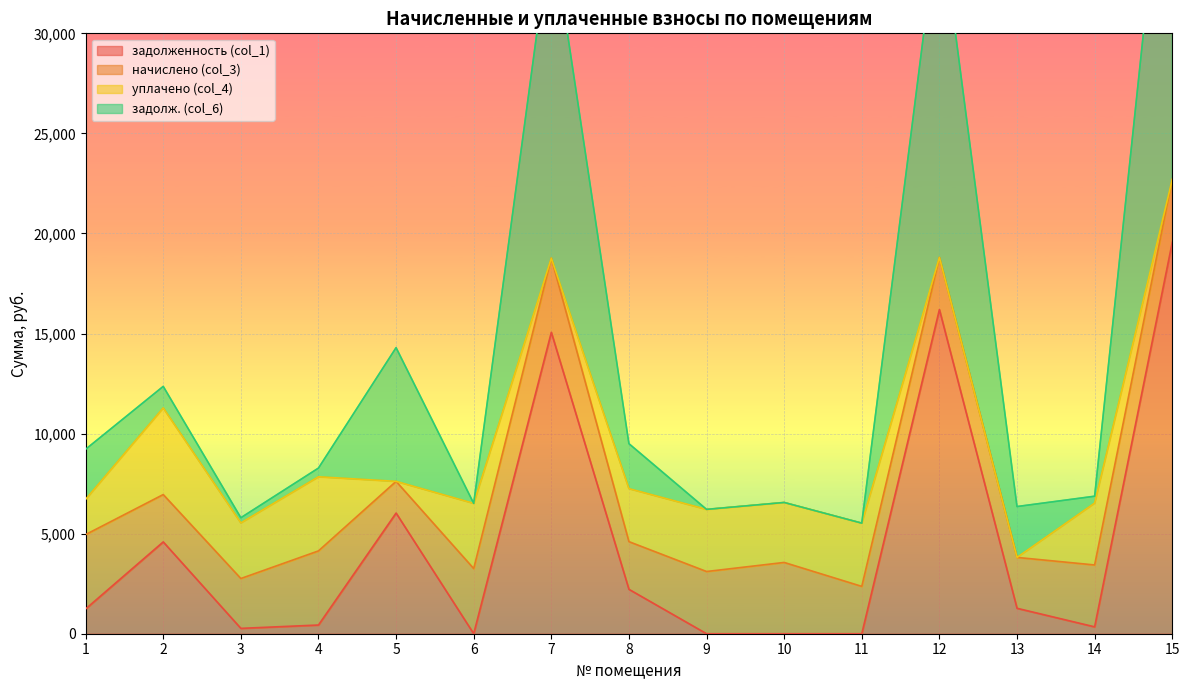

Where is задолж. (col_6) nearest to the value 24605?

5